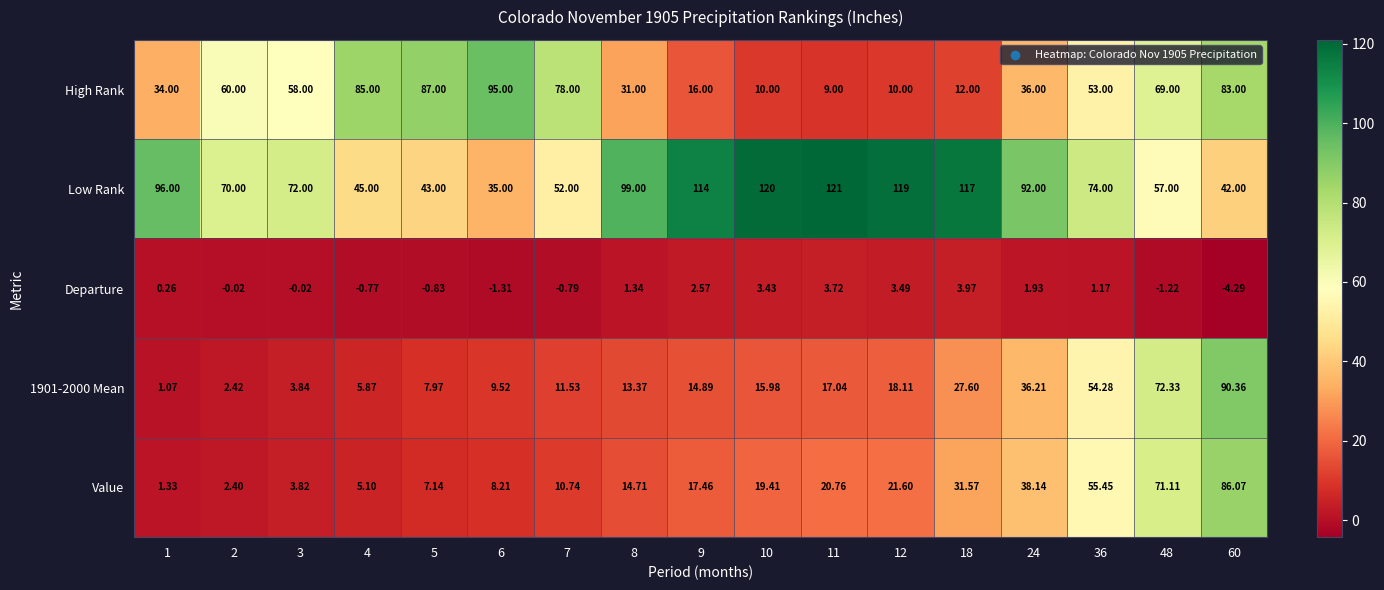

At how many categories does at least one series exceed 0?

17